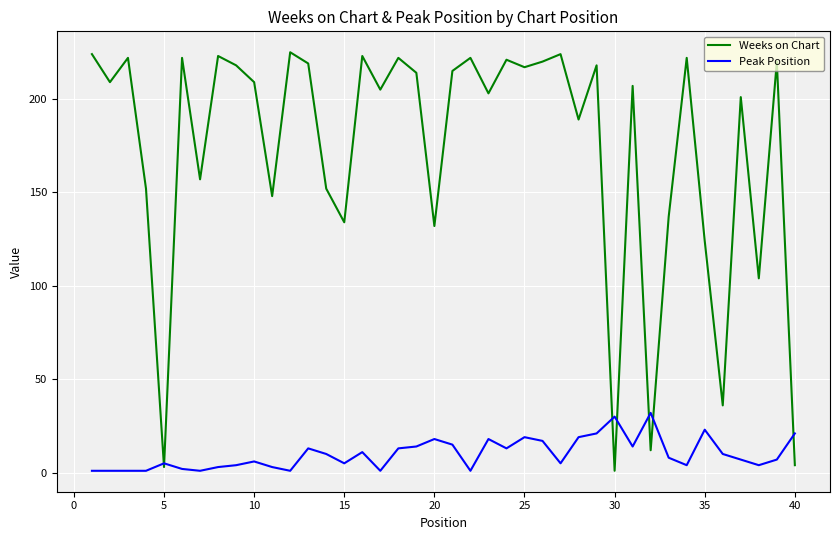

List the series in order of their overall mean, highest first.

Weeks on Chart, Peak Position